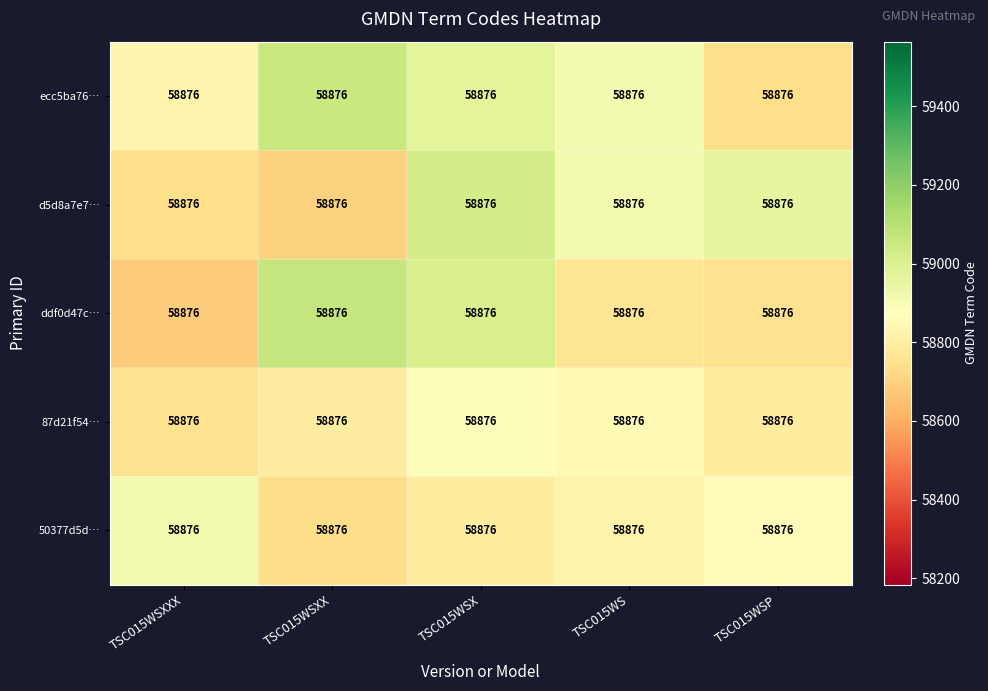

What is the difference between the ecc5ba76… values at TSC015WS and TSC015WSX?

53.3